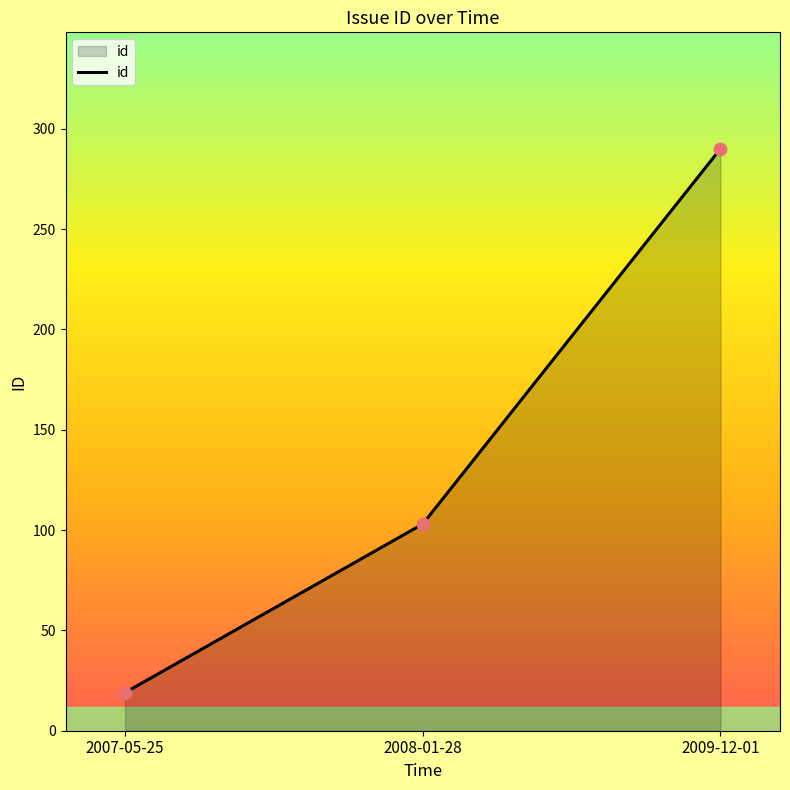

What is the ratio of the value at 2009-12-01 to the value at 2007-05-25?

15.3